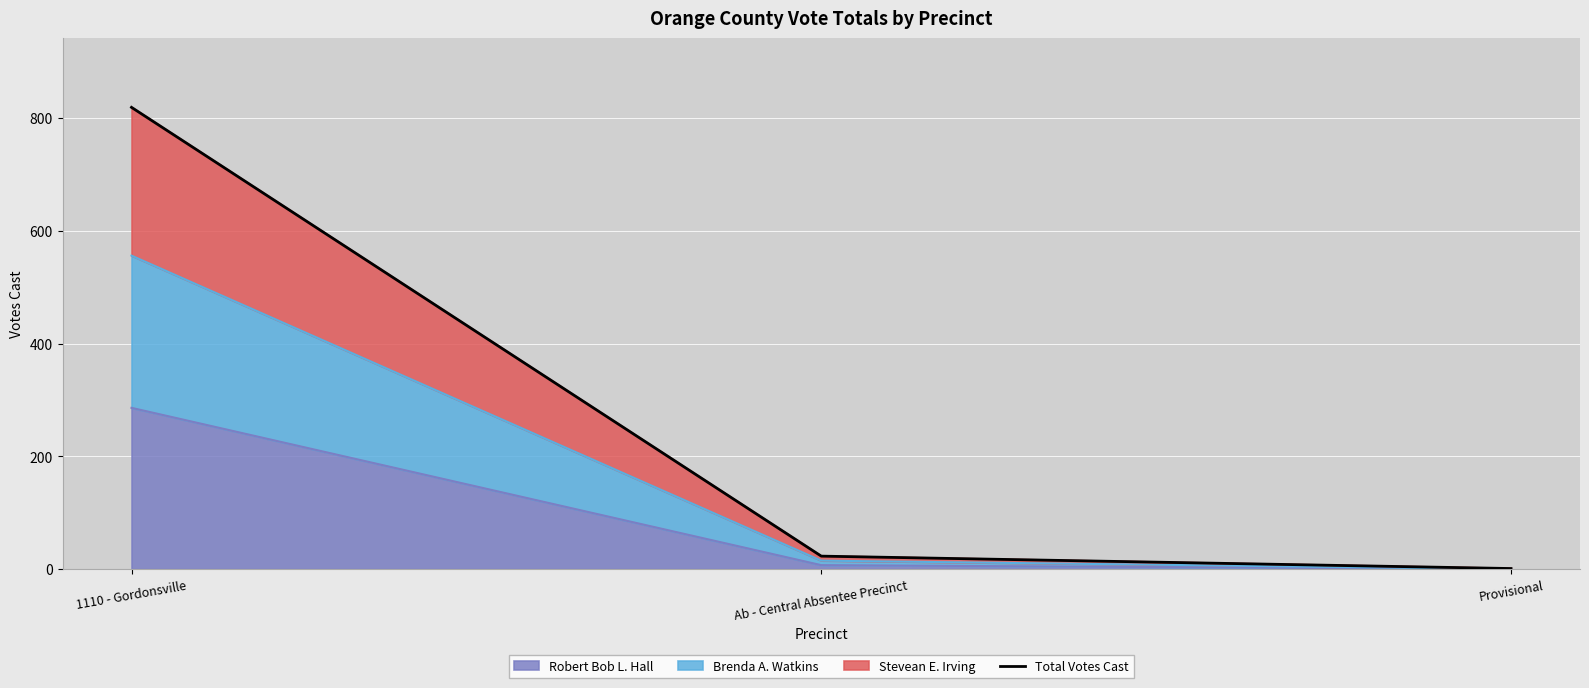

At which category does the chart reach its peak across all series?

1110 - Gordonsville